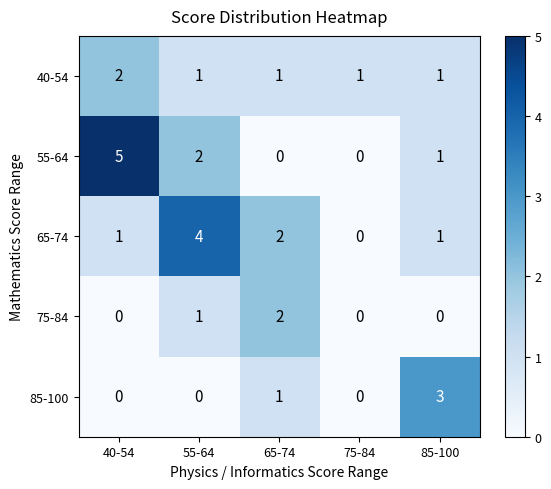

How many 75-84 values are between 0 and 1?

4